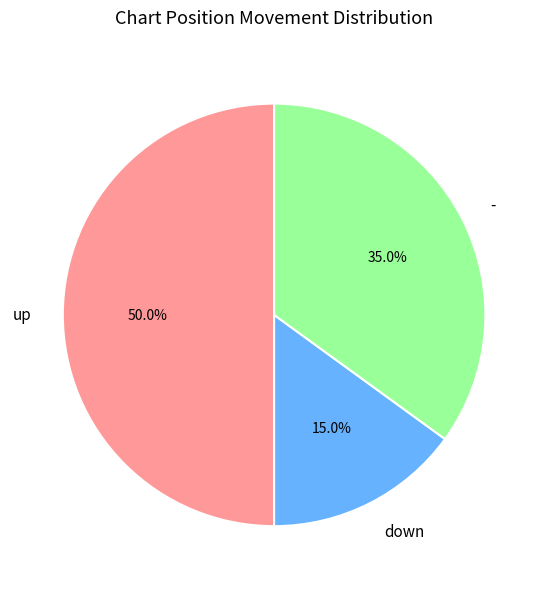

Count the number of slices in the pie.

3